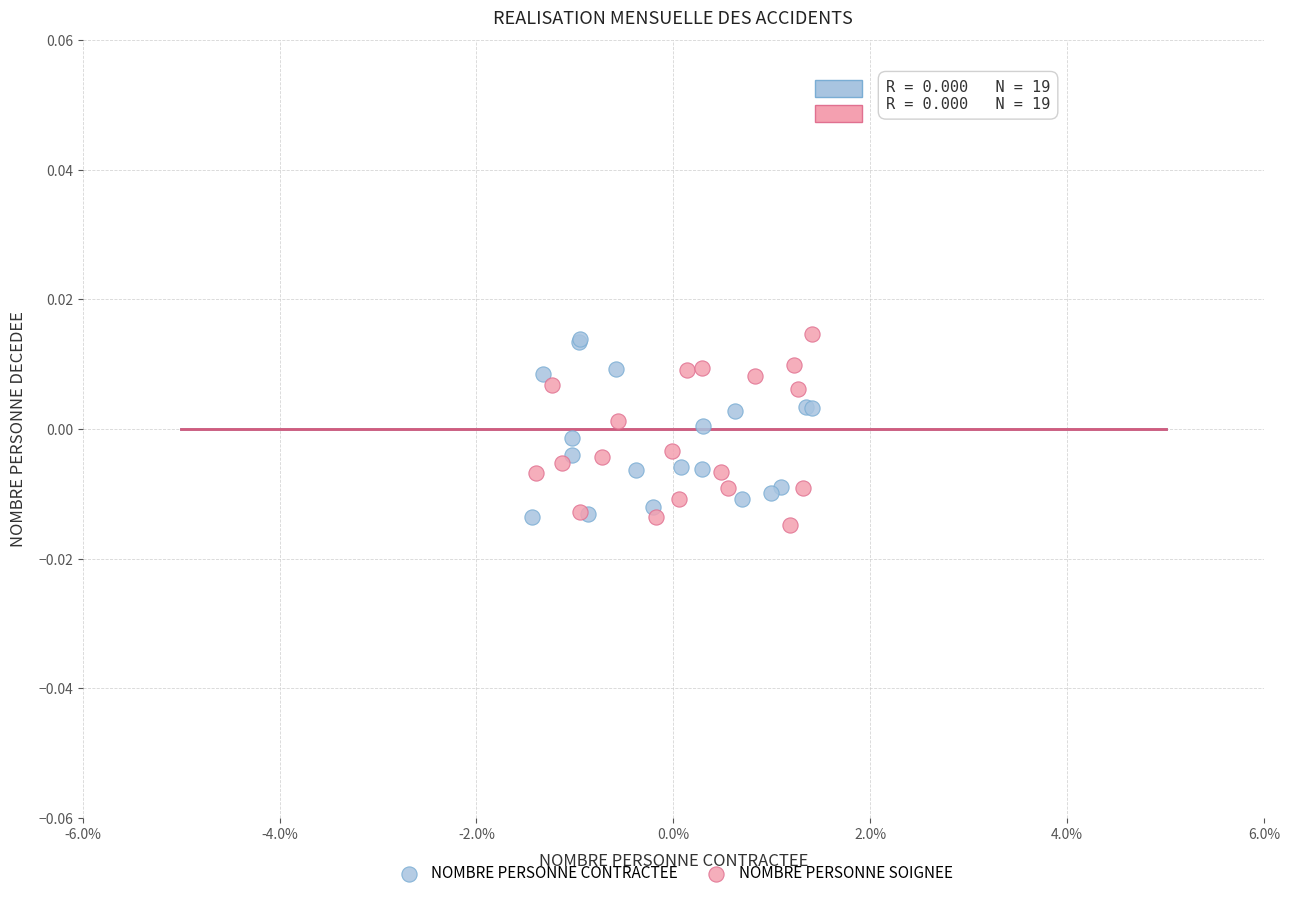

What are all the series names shown in the legend?

NOMBRE PERSONNE CONTRACTEE, NOMBRE PERSONNE SOIGNEE